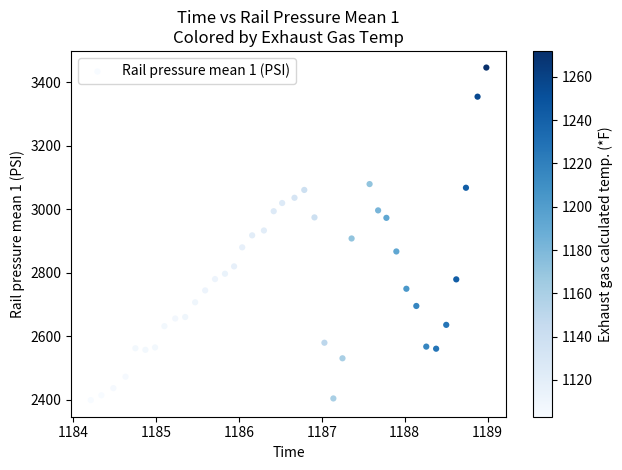

What is the range of Y values (max minus min)?

1047.5